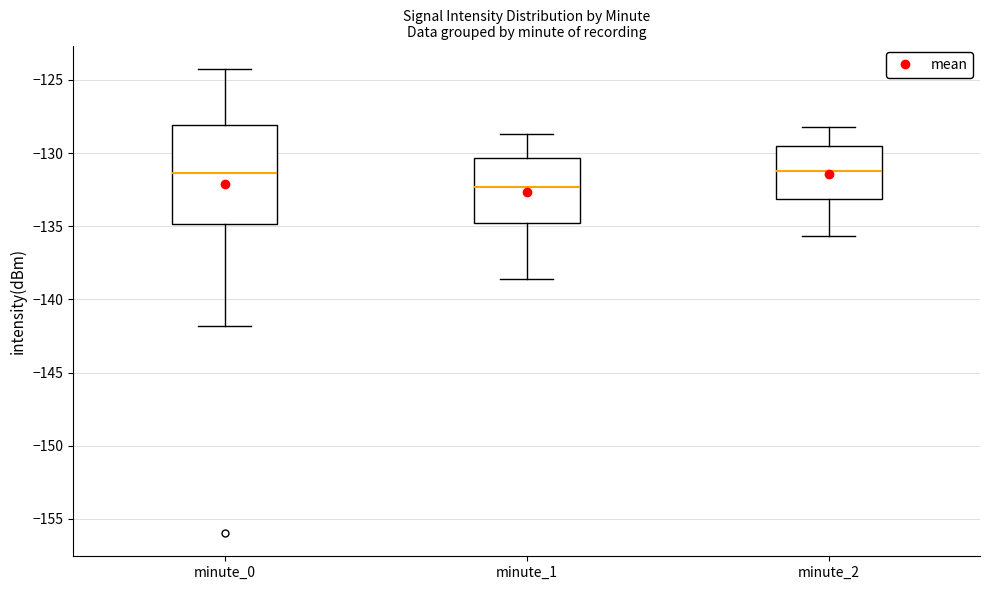

Reading left to right, read every box against the y-axis: the position of its median line, the range the box covers, and the ends of its whiskers. The values are not printed on the chart, so give them approximately, as read against the axis.

minute_0: median -131.5, box -135.0 to -128.0, whiskers -142.0 to -124.0
minute_1: median -132.5, box -135.0 to -130.5, whiskers -138.5 to -128.5
minute_2: median -131.0, box -133.0 to -129.5, whiskers -135.5 to -128.0